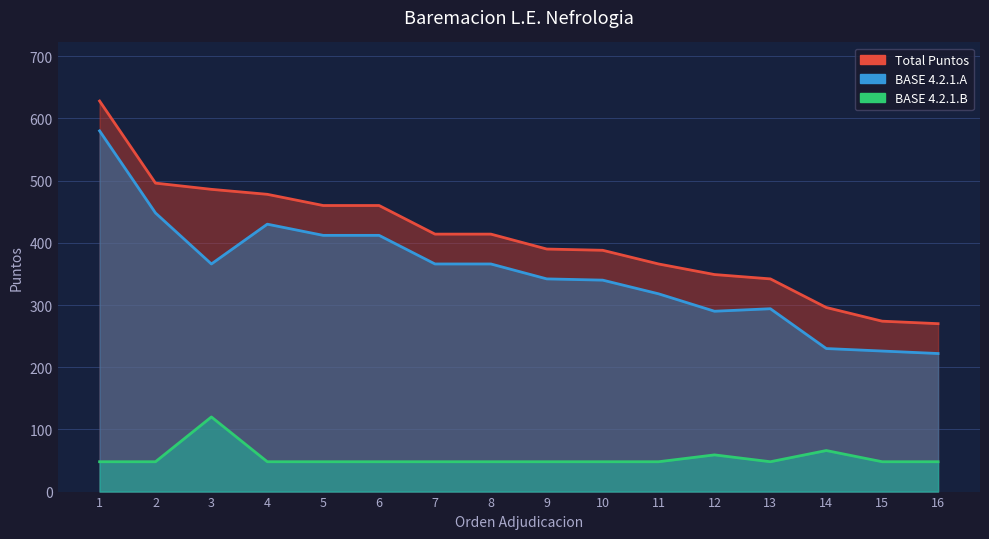

What is the value of the BASE 4.2.1.B point at the 7th from the left?

48